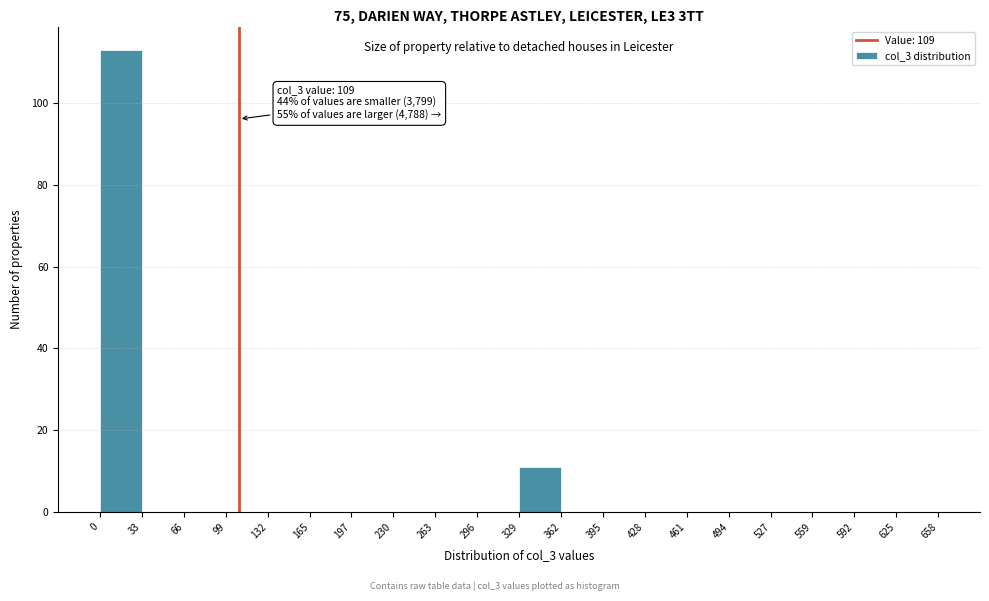

Which range on the x-axis has the tallest bar?

0 to 33